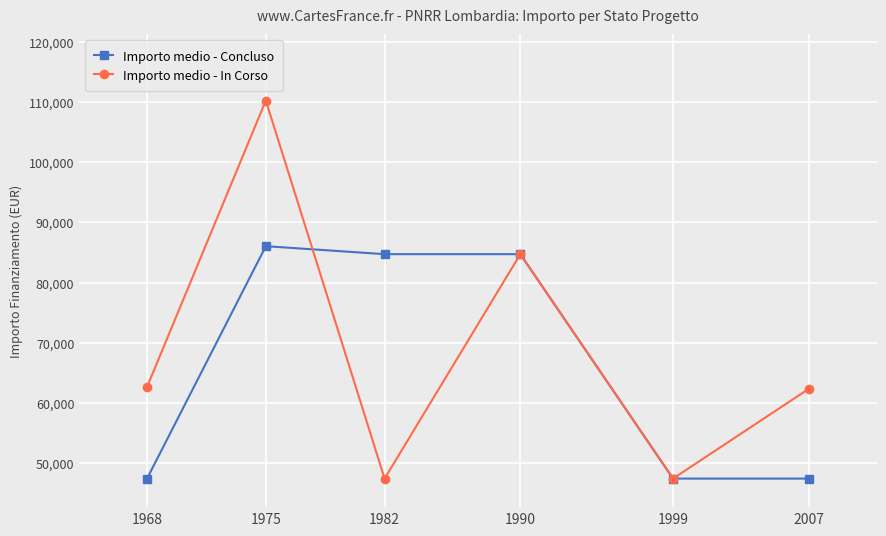

True or false: Importo medio - Concluso has more than 2 points higher than both neighbors.

False